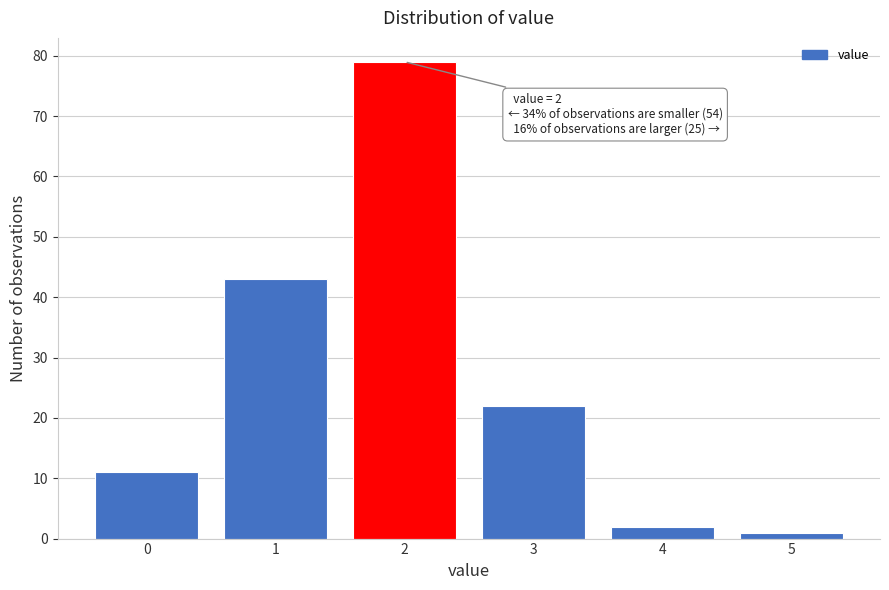

Reading right to left, transcribe all the data shown in this chart.

5=1	4=2	3=22	2=79	1=43	0=11